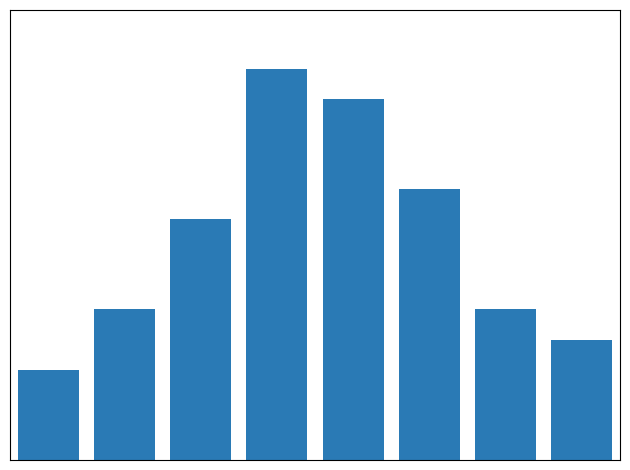

List the labels in order of value, smallest first.

0, 7, 1, 6, 2, 5, 4, 3